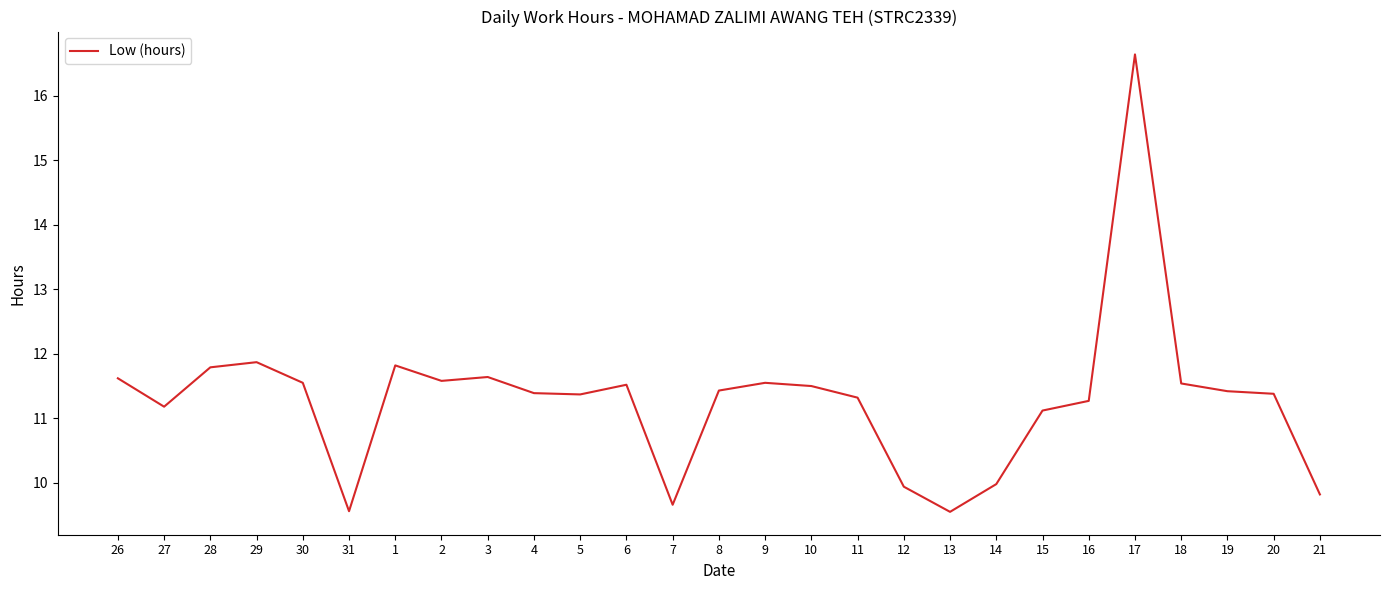

What is the difference between the maximum and second lowest values?

7.1